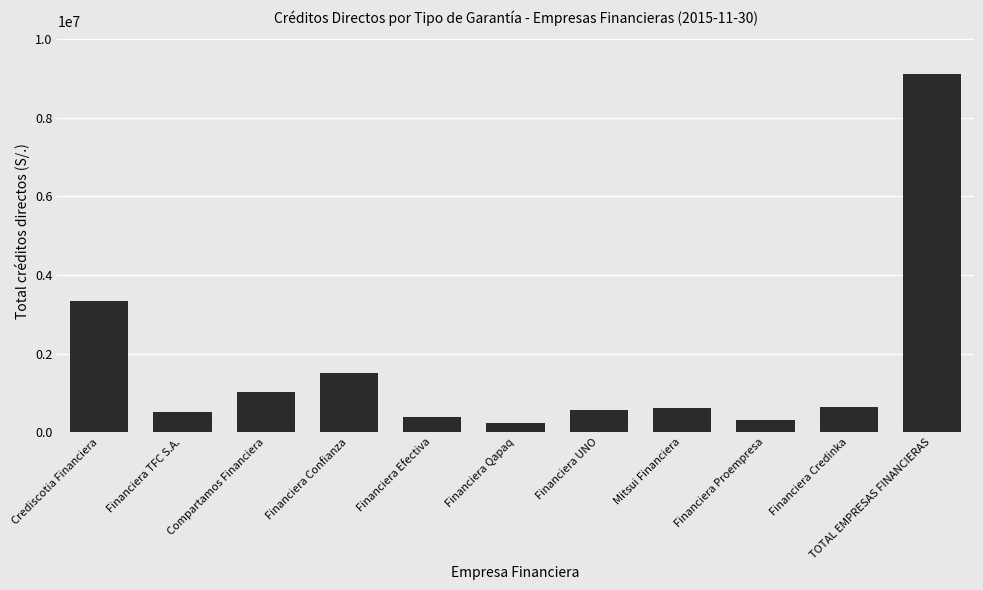

What value does the data have at Financiera Qapaq?

218974.2